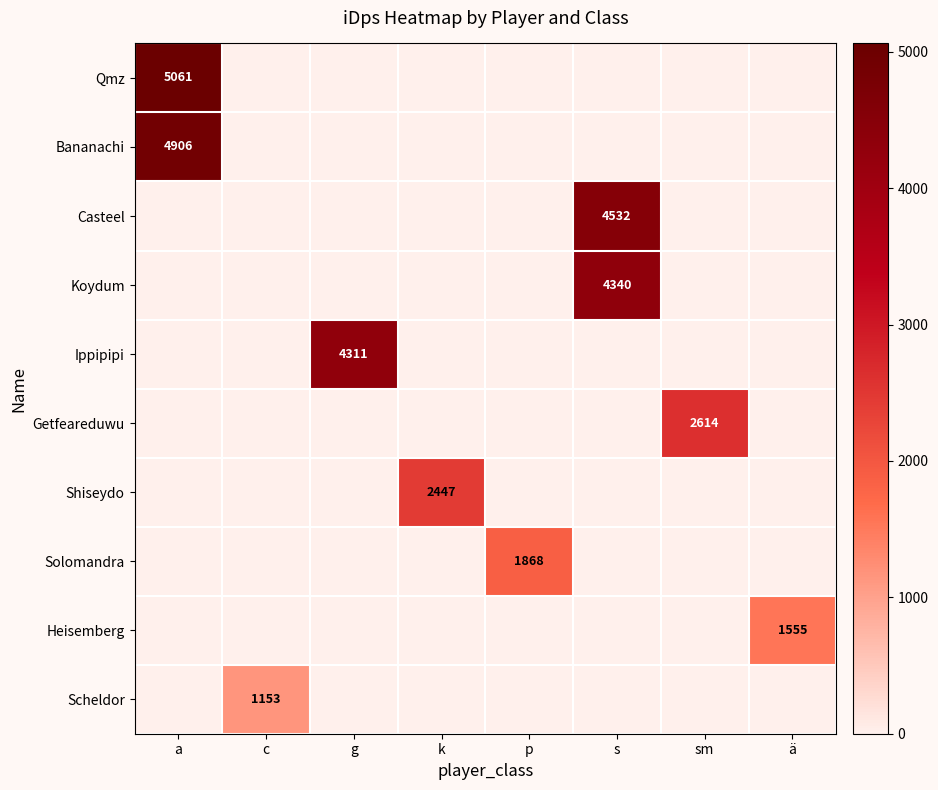

What is the difference between the highest and lowest values at p?

1867.9